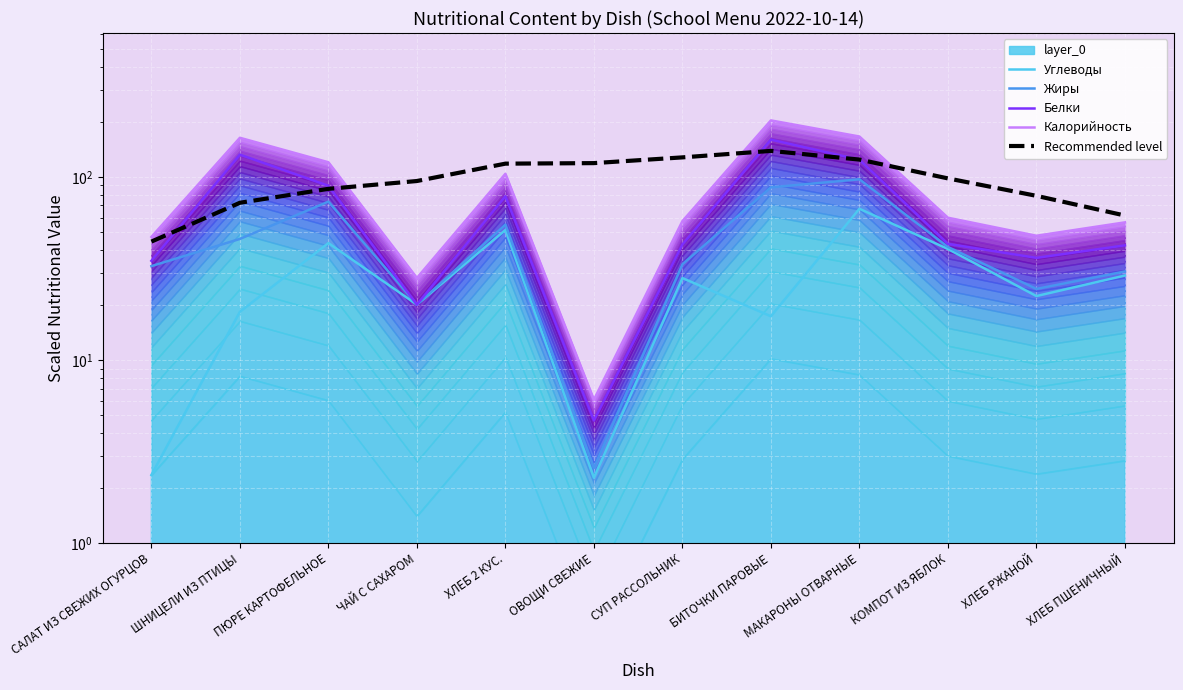

Read the Белки value at СУП РАССОЛЬНИК.

42.8